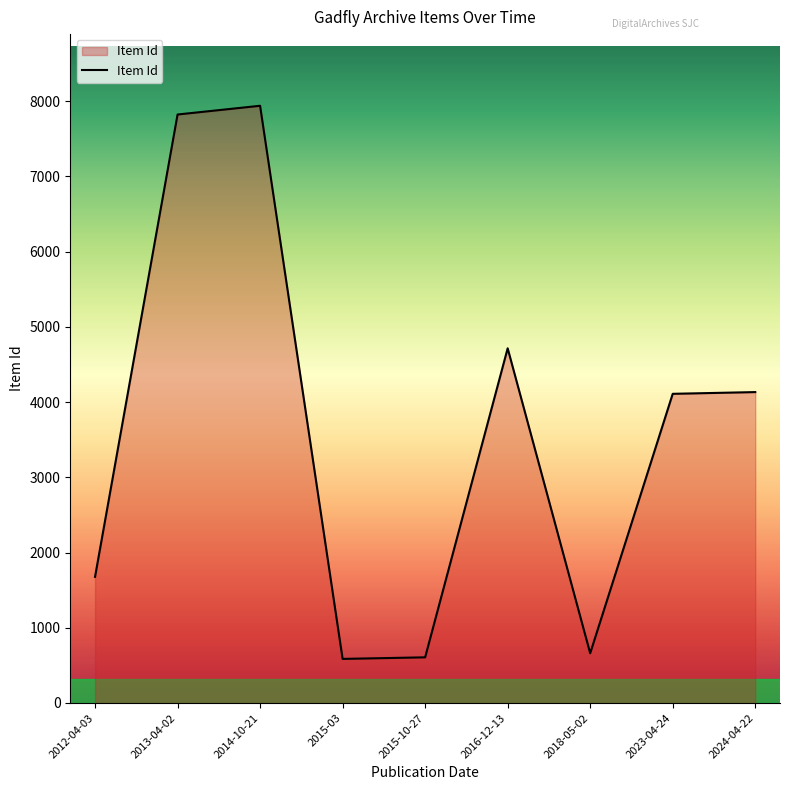

What is the smallest value displayed?

586